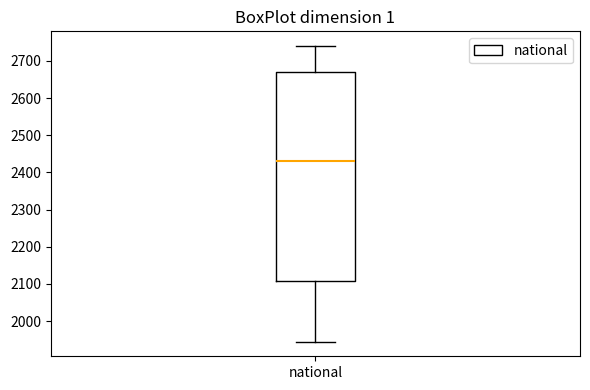

Transcribe this box plot: give where the median line is, the range the box spans, and where the two whiskers end, as read against the y-axis. The values are not printed on the chart, so give them approximately, as read against the axis.

median 2430, box 2110 to 2670, whiskers 1950 to 2740